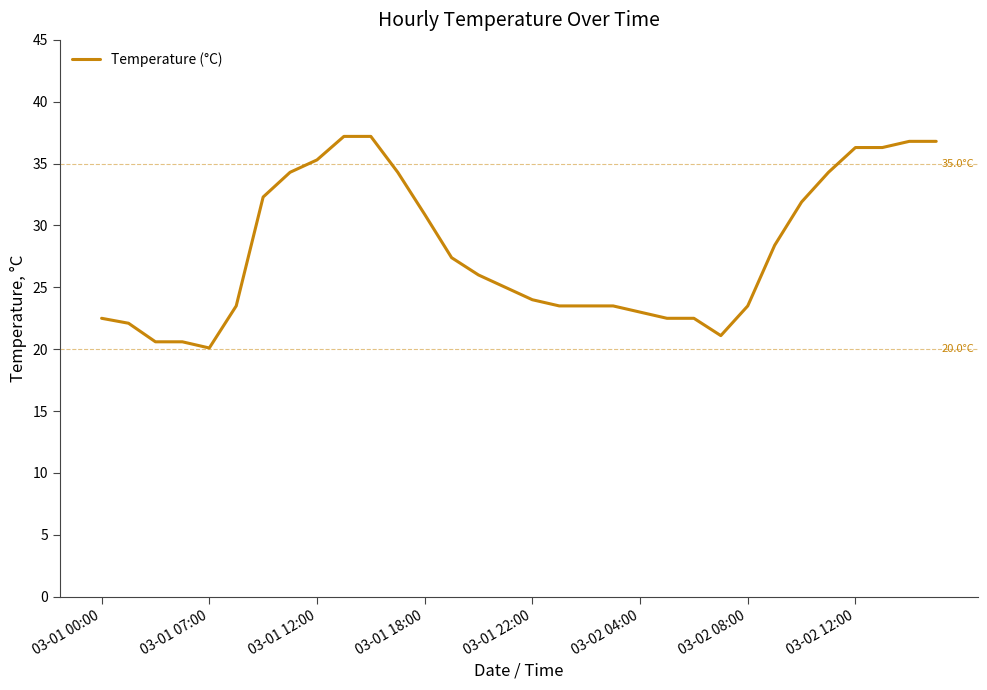

What is the maximum value shown in the chart?

37.2